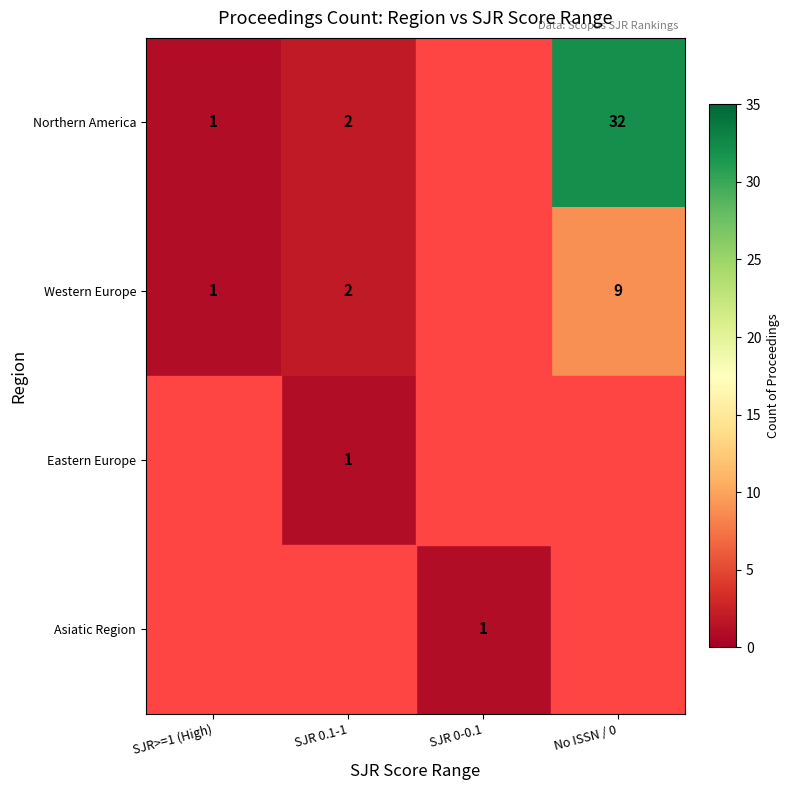

What is the total value across all series at SJR 0.1-1?

5